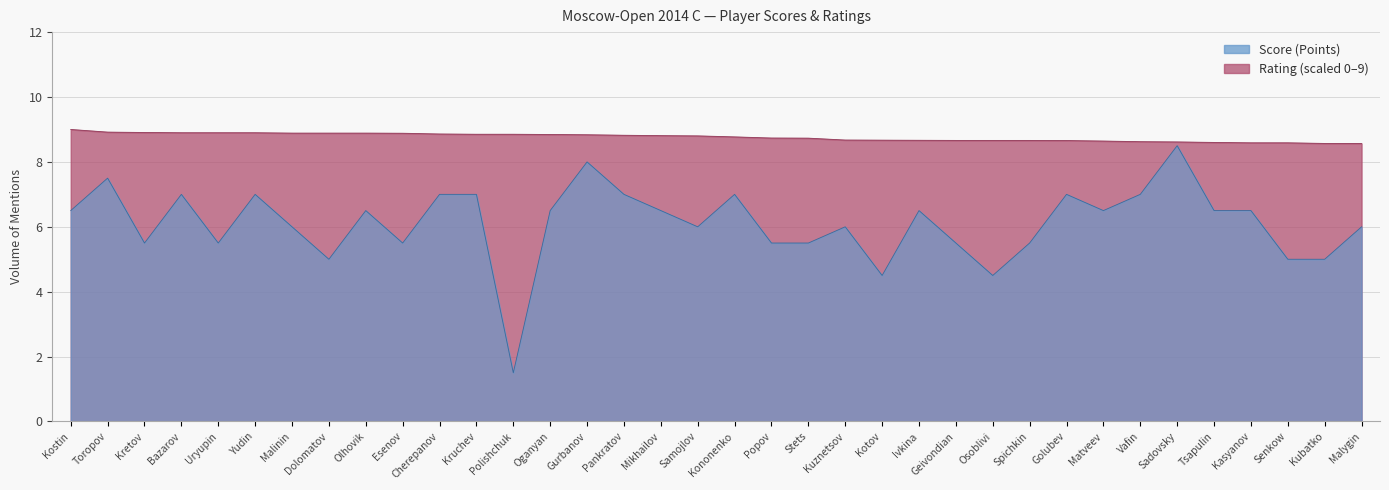

What is the difference between the second highest and minimum values in the Score (Points) series?

6.5